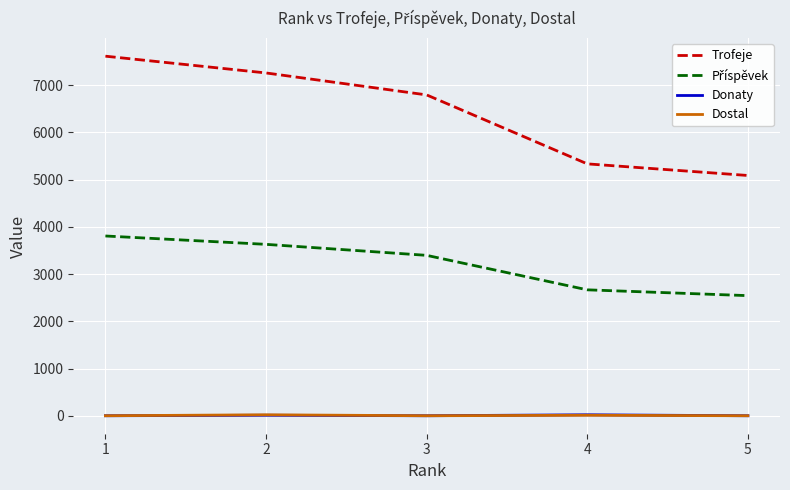

True or false: Dostal and Trofeje intersect in this chart.

False